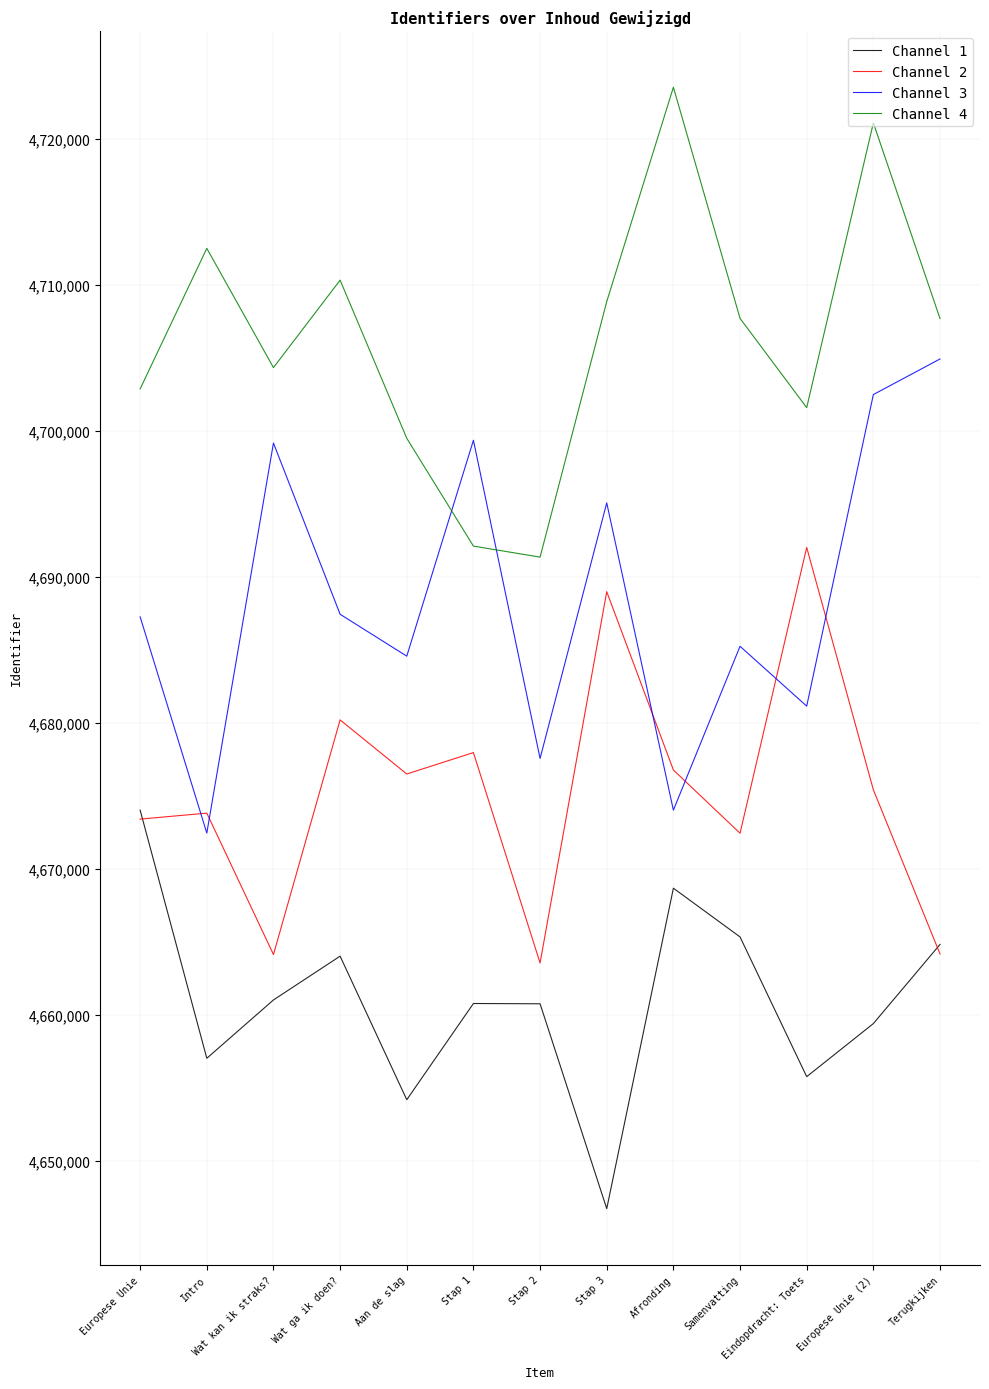

Which series has the largest total across all categories?

Channel 4